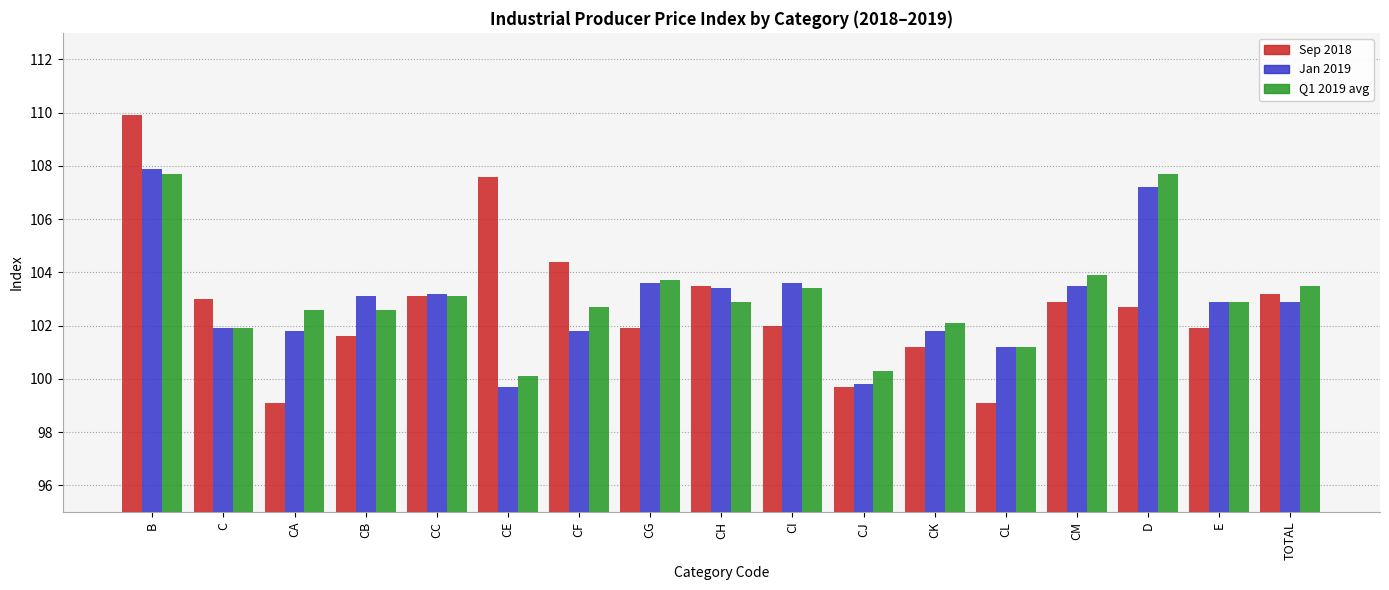

At how many categories does at least one series exceed 108?

1